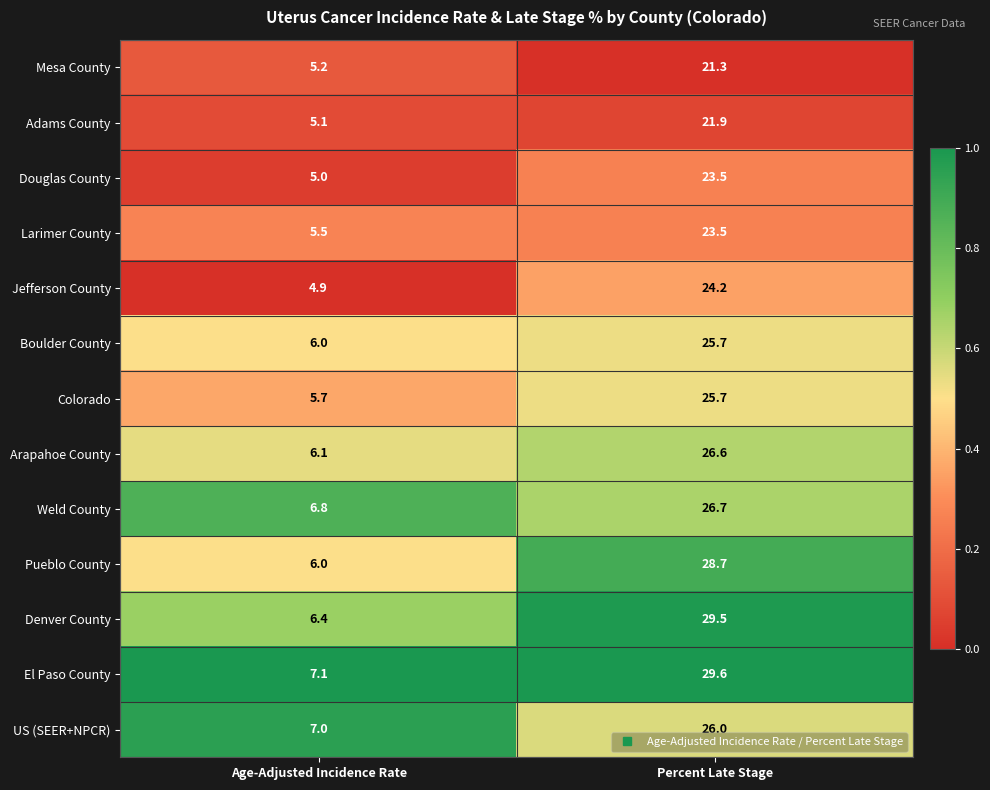

What is the maximum value for Boulder County?

25.7